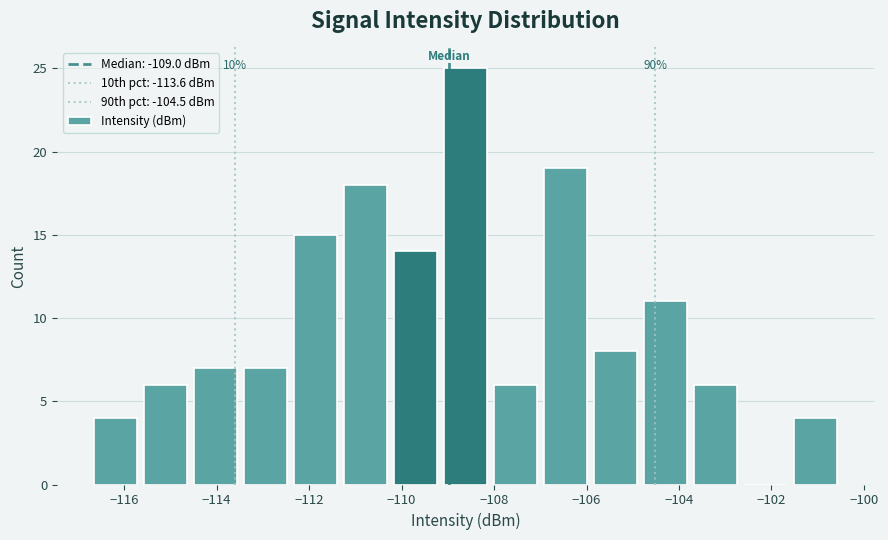

Over which range of the x-axis is the bar tallest?

-109.2 to -108.0